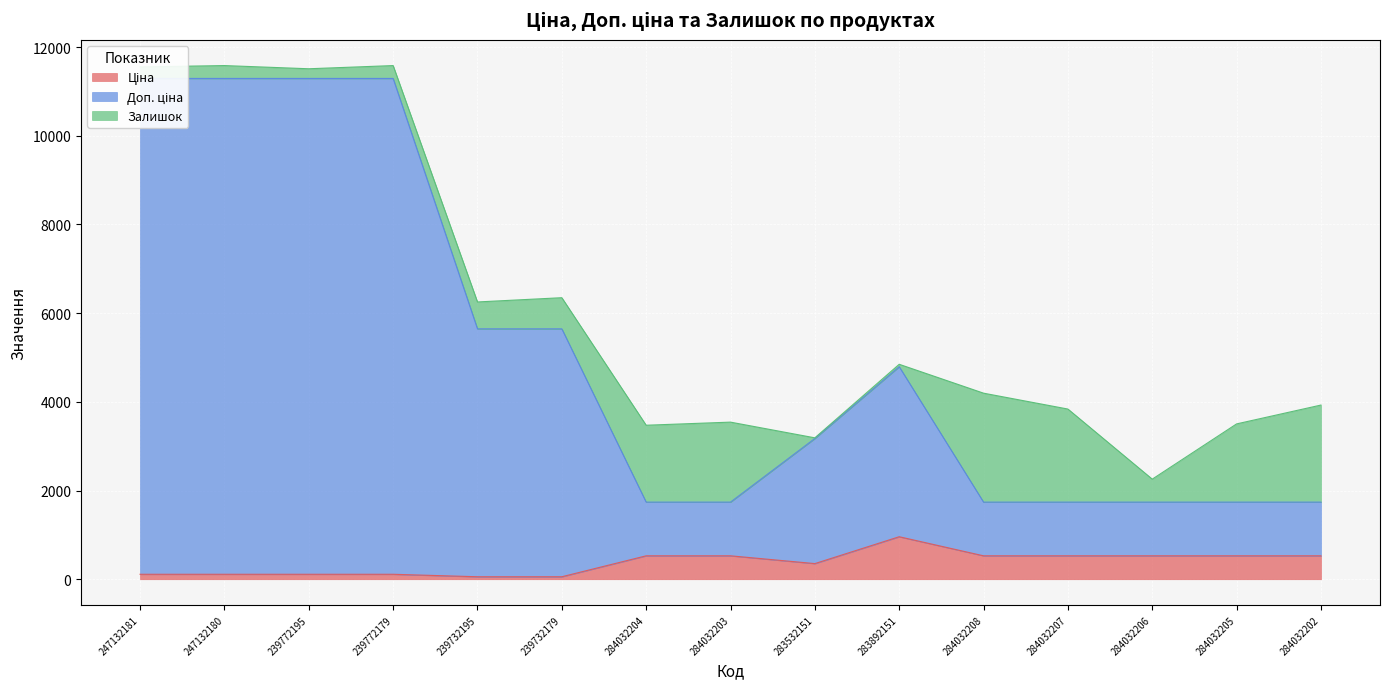

Between 239732195 and 284032202, which is larger?

284032202